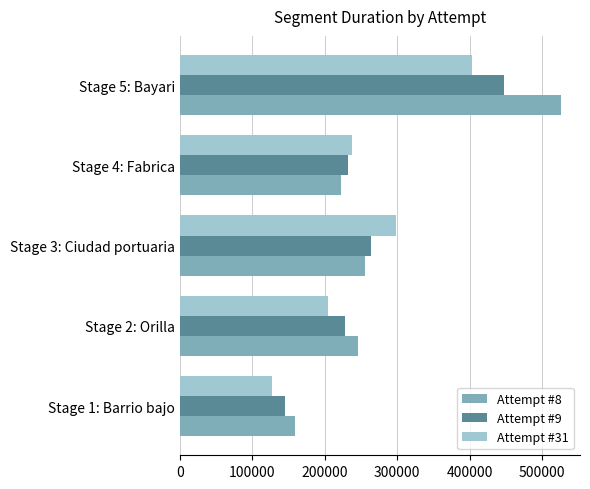

What is the minimum value for Attempt #9?

145752